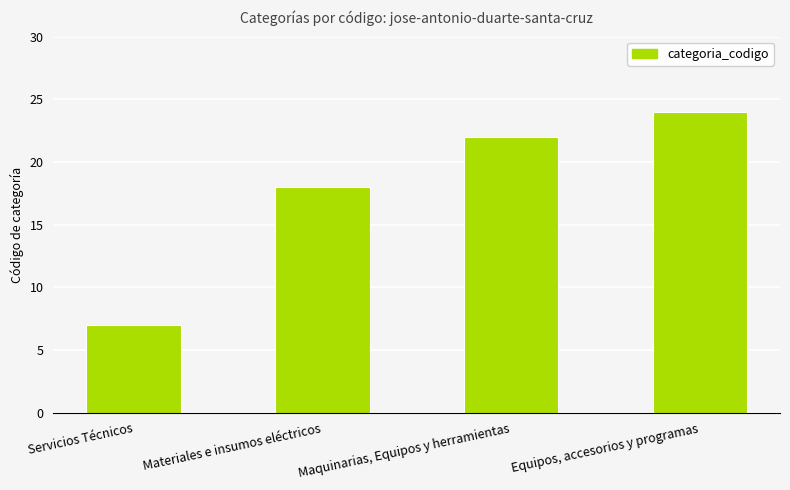

At which category does the chart reach its minimum across all series?

Servicios Técnicos